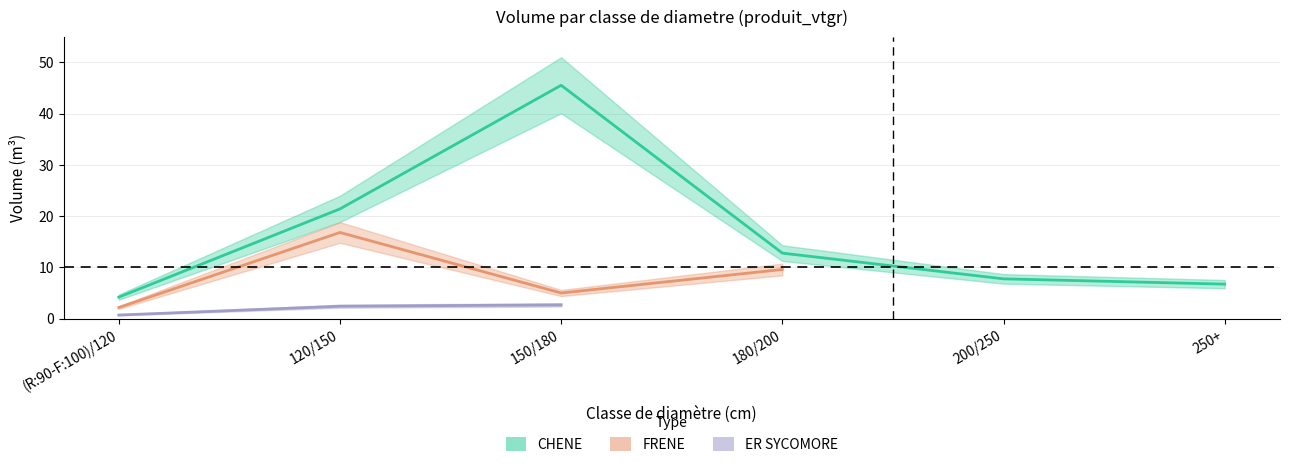

What is the sum of all CHENE values?

98.4